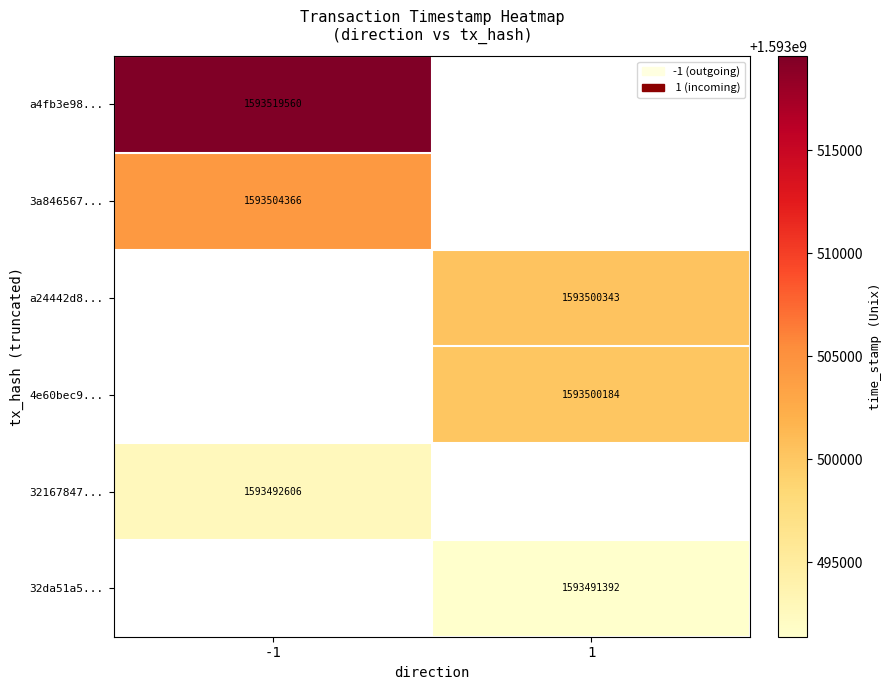

The a4fb3e98... series shows 2244224868.8 at -1. True or false?

False